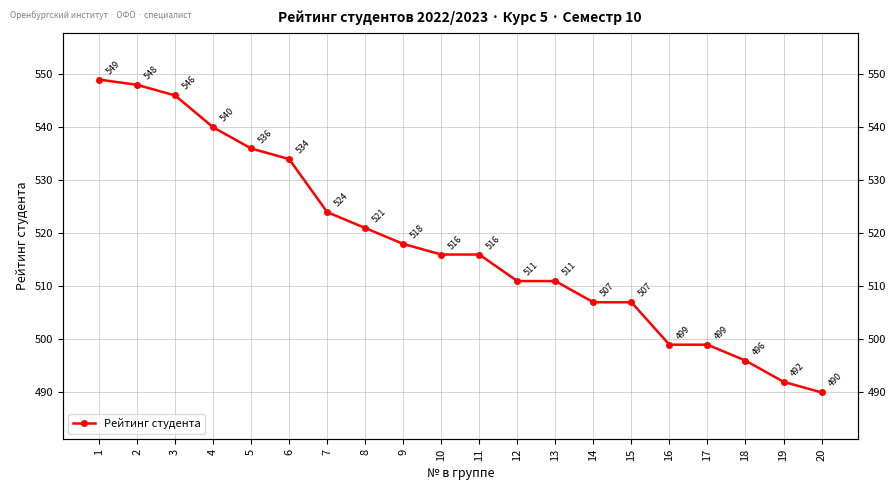

The value at 2 is 792. True or false?

False